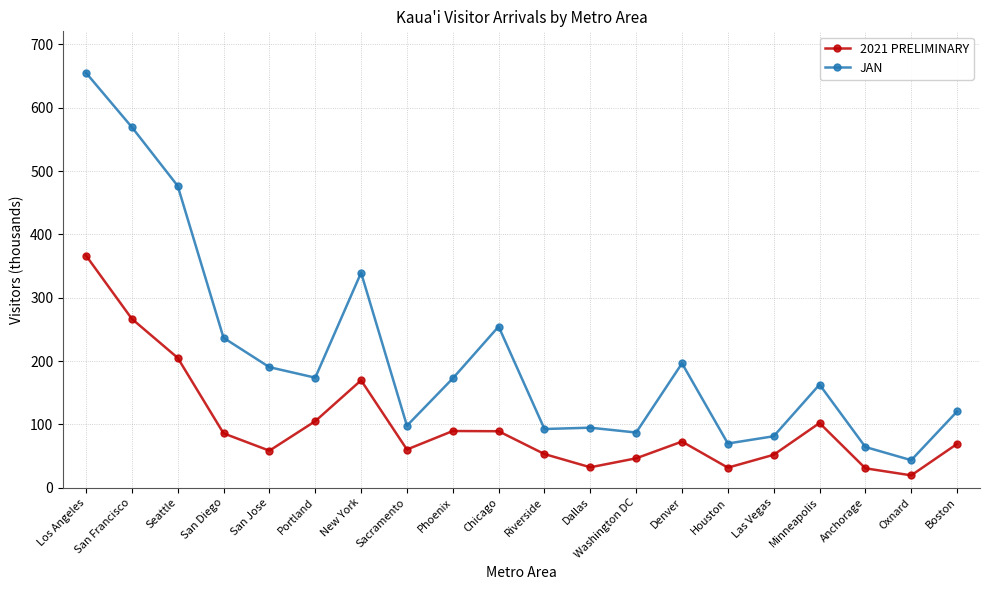

What position from the left is Minneapolis?

17